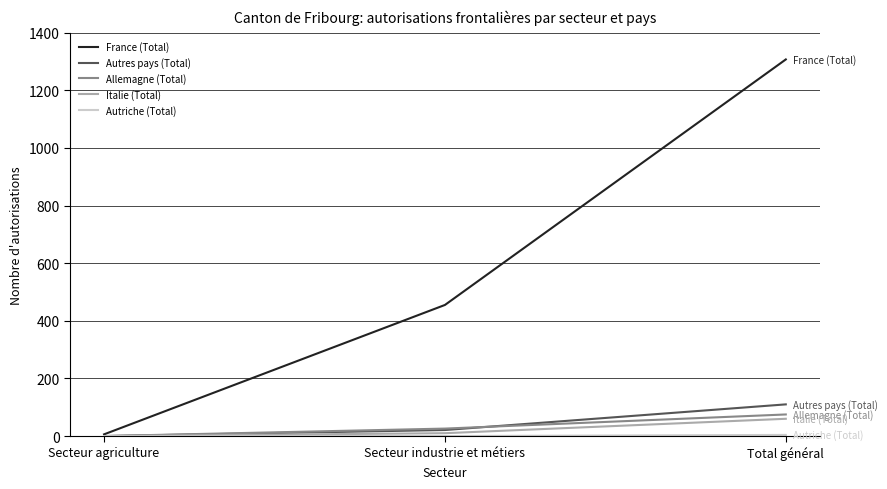

Is it true that Autres pays (Total) equals 21 at Secteur industrie et métiers?

True